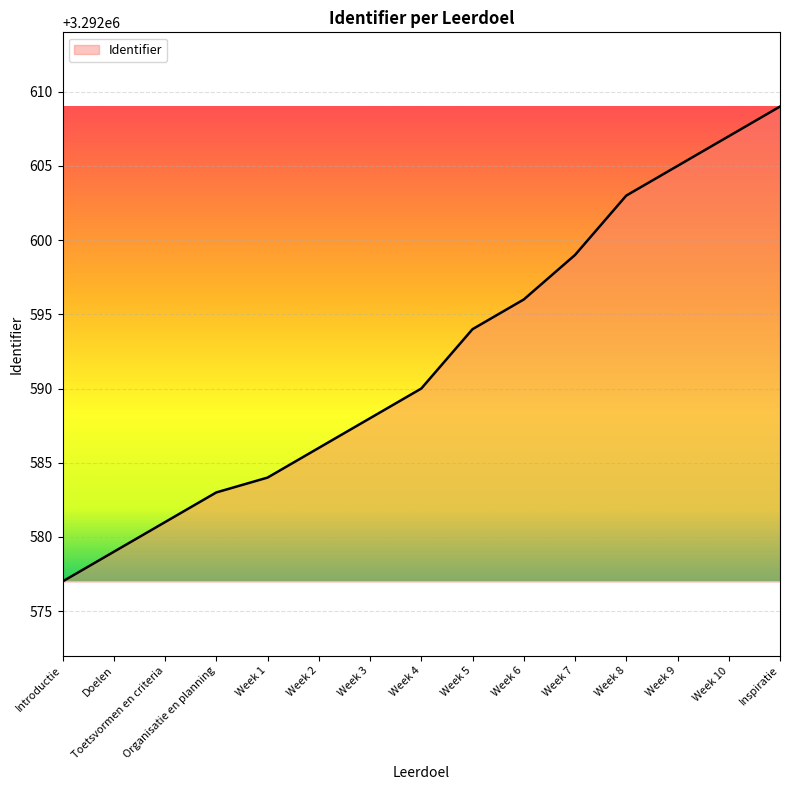

Reading right to left, transcribe all the data shown in this chart.

3292609	3292607	3292605	3292603	3292599	3292596	3292594	3292590	3292588	3292586	3292584	3292583	3292581	3292579	3292577